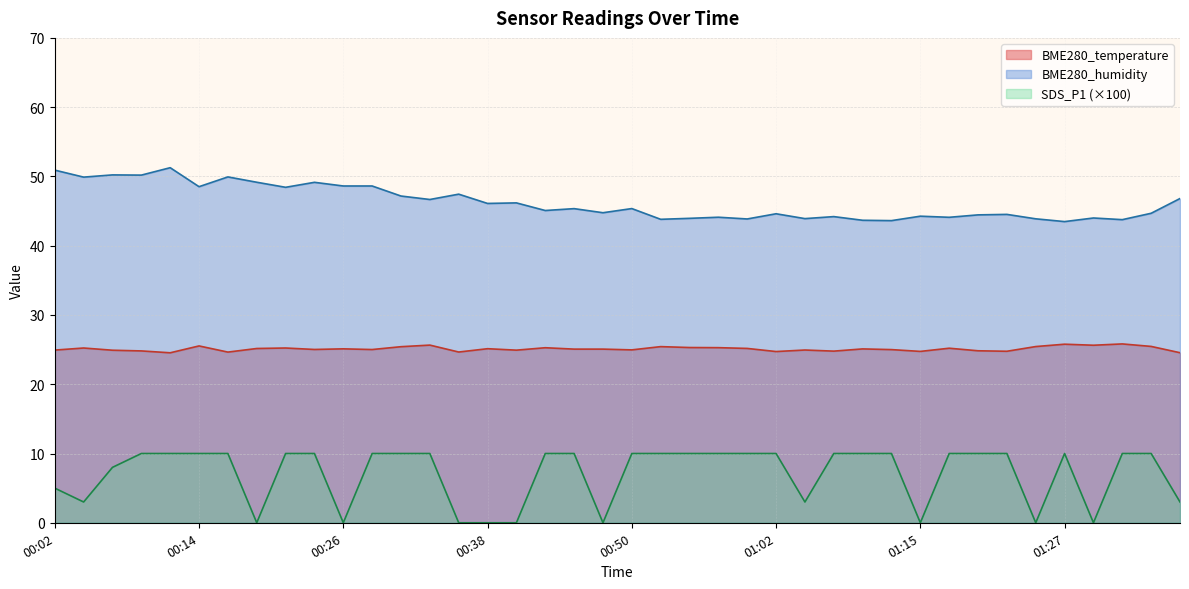

Is it true that BME280_humidity equals 64.9 at 00:33?

False